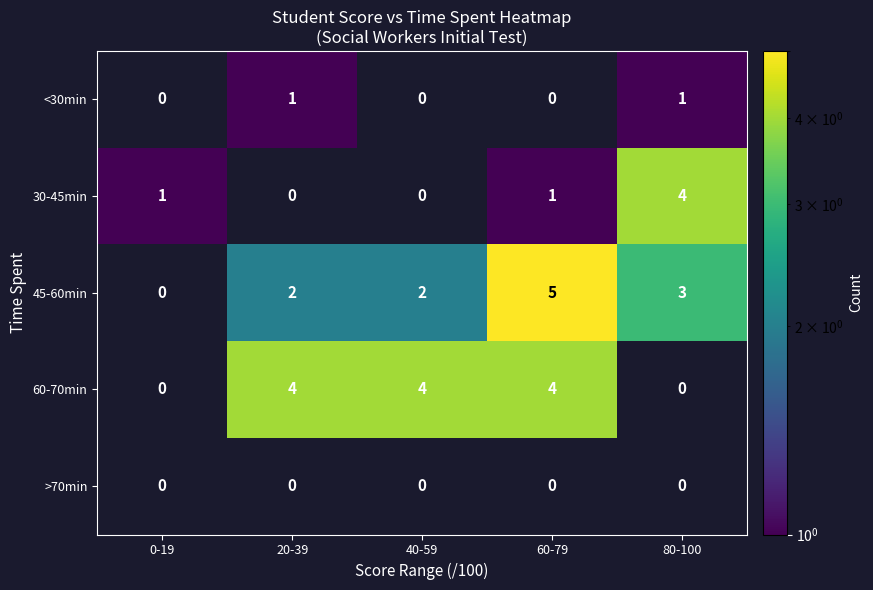

Is it true that <30min equals 1 at 20-39?

True